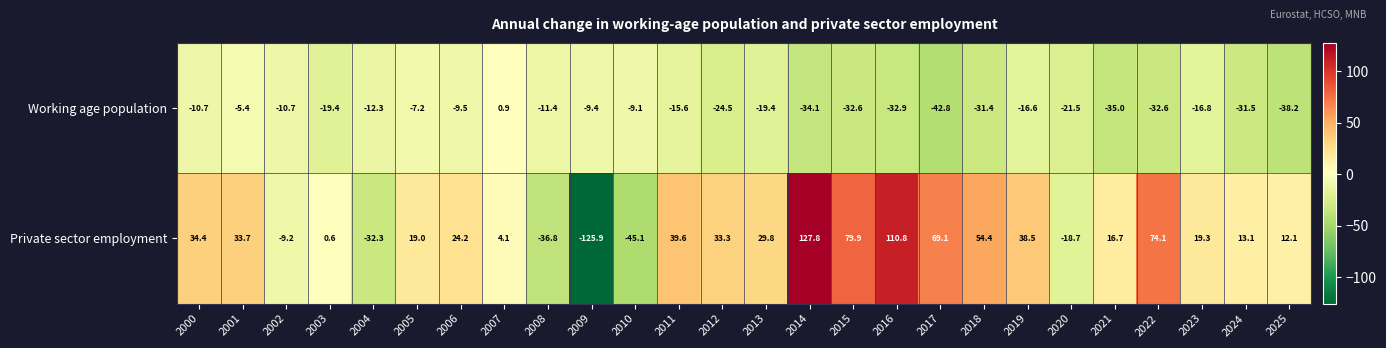

Where does the Private sector employment series first go above 24?

2000